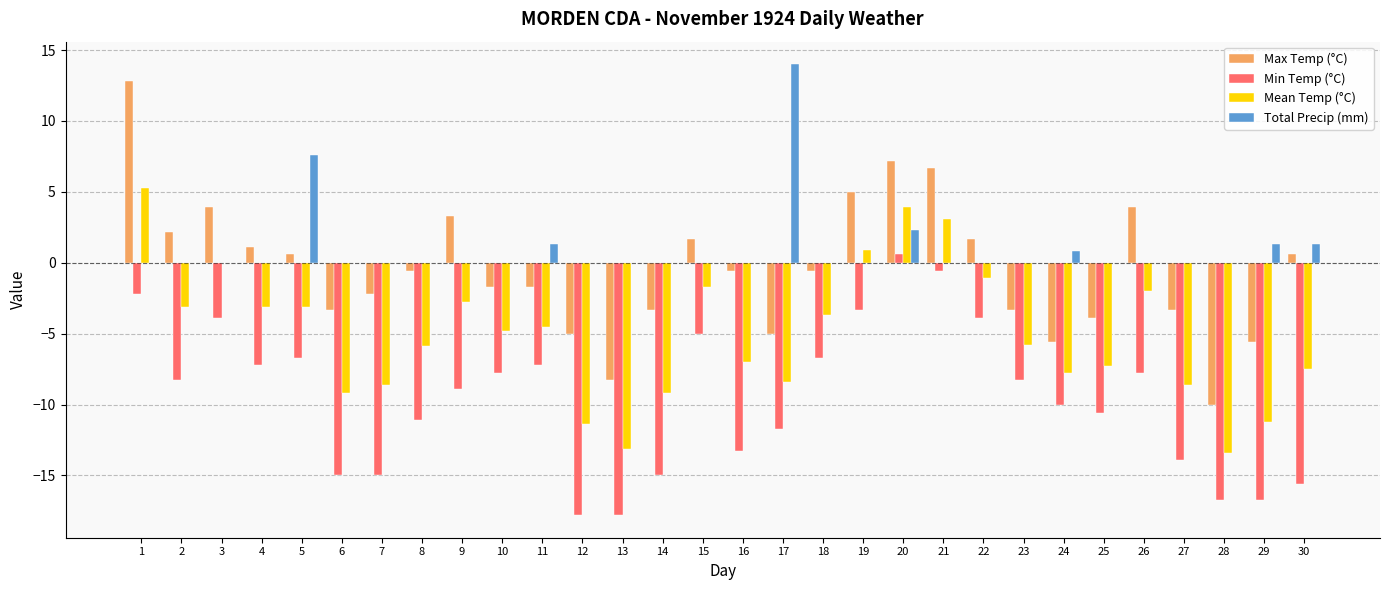

What is the greatest value displayed?

14.0